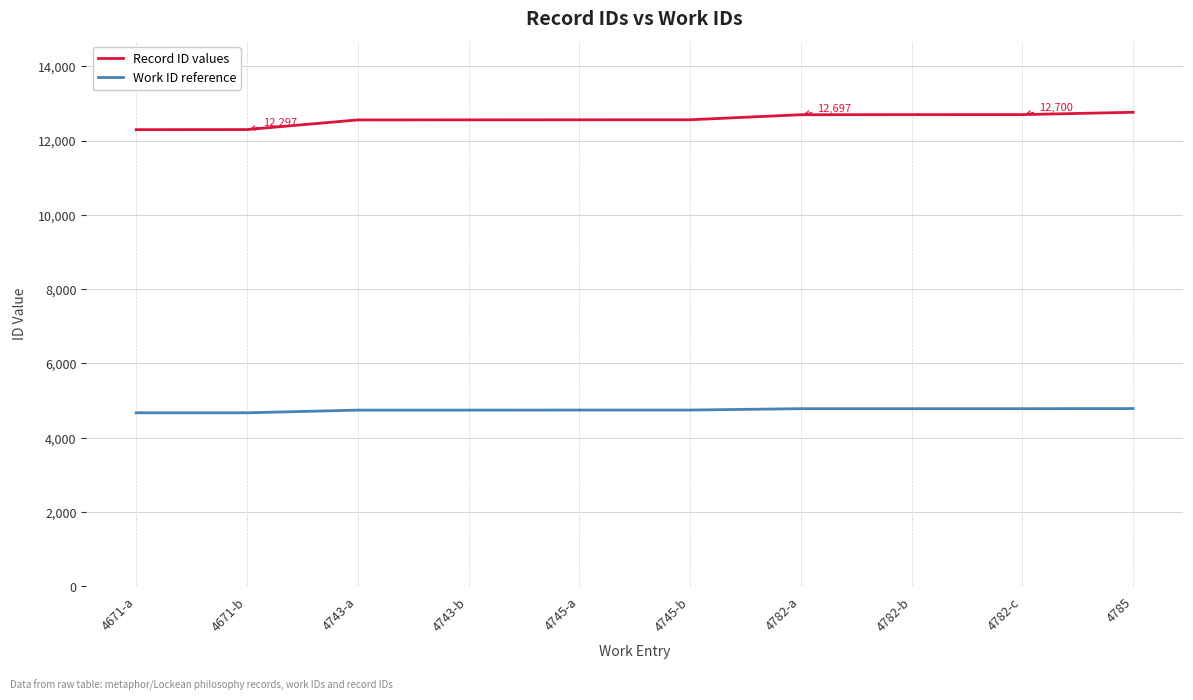

The value of Work ID reference at 4743-b is 4743. True or false?

True